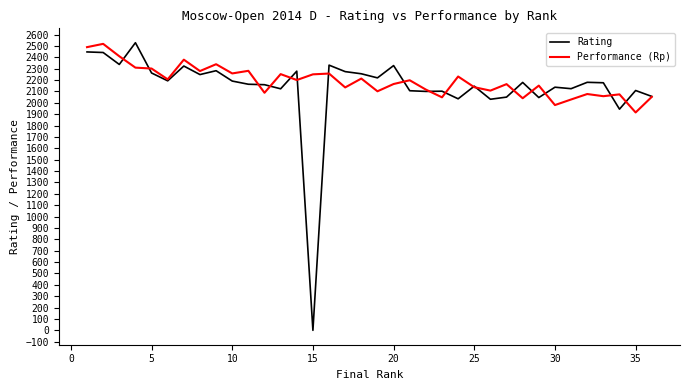

What is the maximum value for Rating?

2528